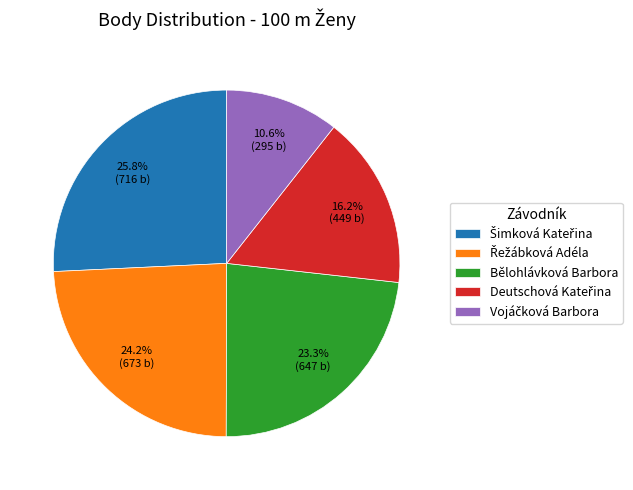

To the nearest percent, what portion does Bělohlávková Barbora represent?

23%